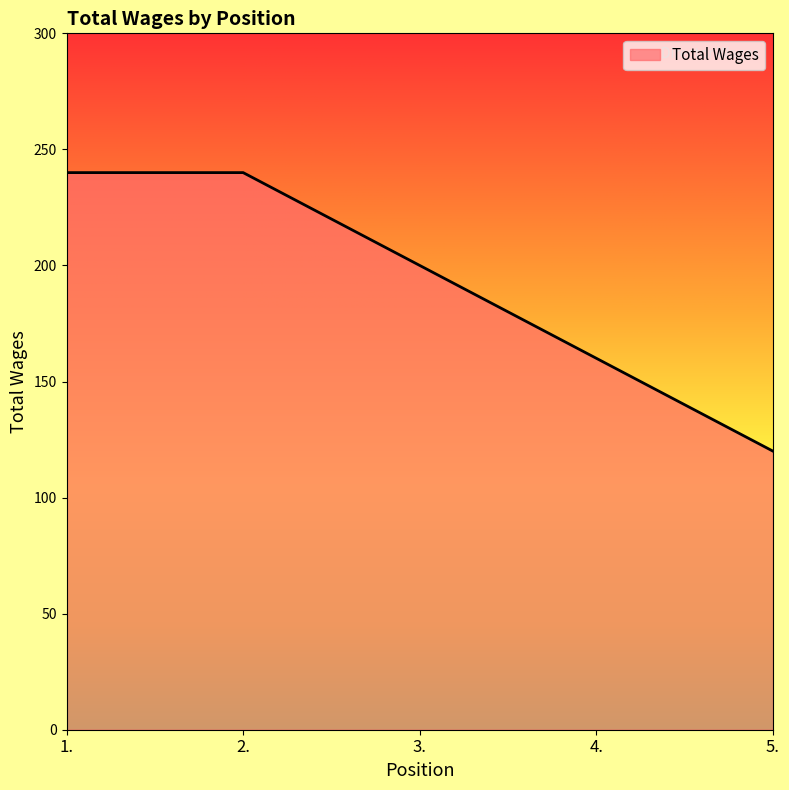

The chart shows a value of 160 at 4.. True or false?

True